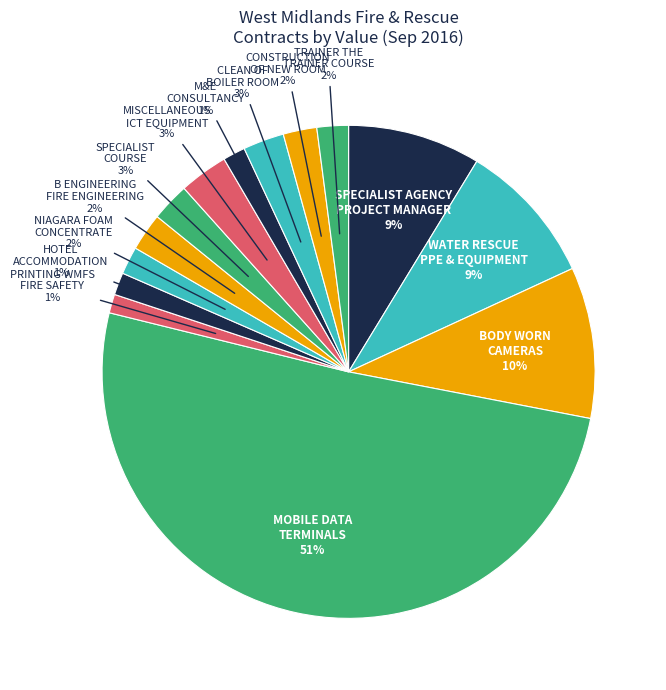

To the nearest percent, what is the average slice percentage?

7%